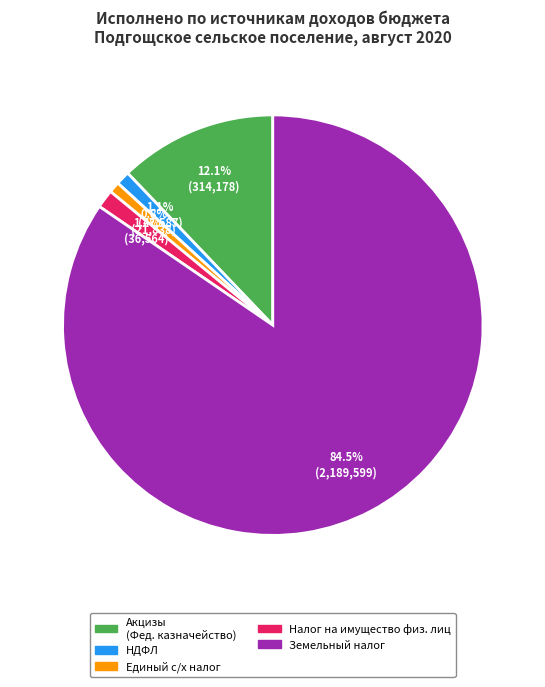

Does any single category account for the majority?

Yes